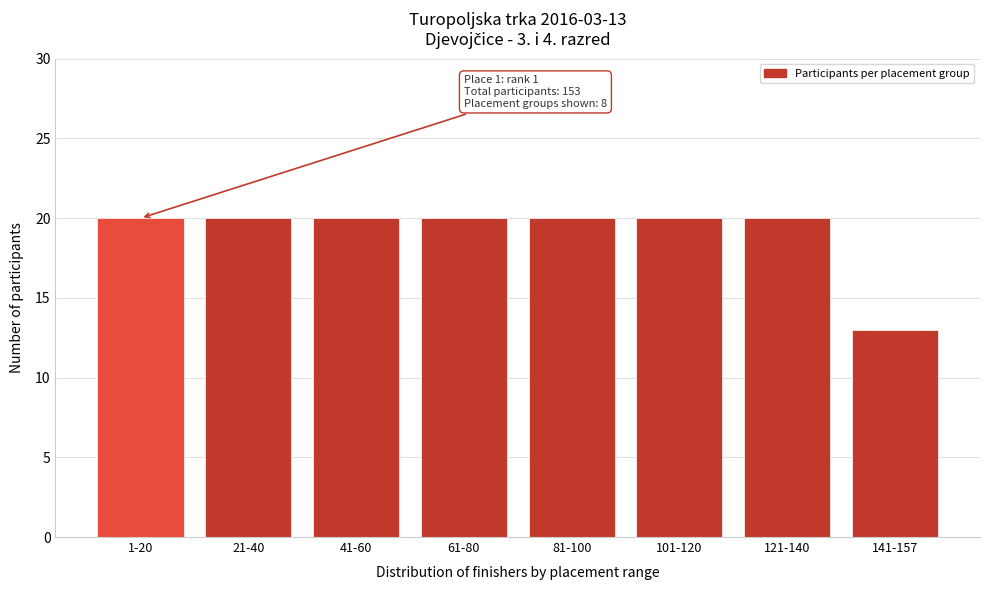

Reading left to right, transcribe all the data shown in this chart.

20	20	20	20	20	20	20	13